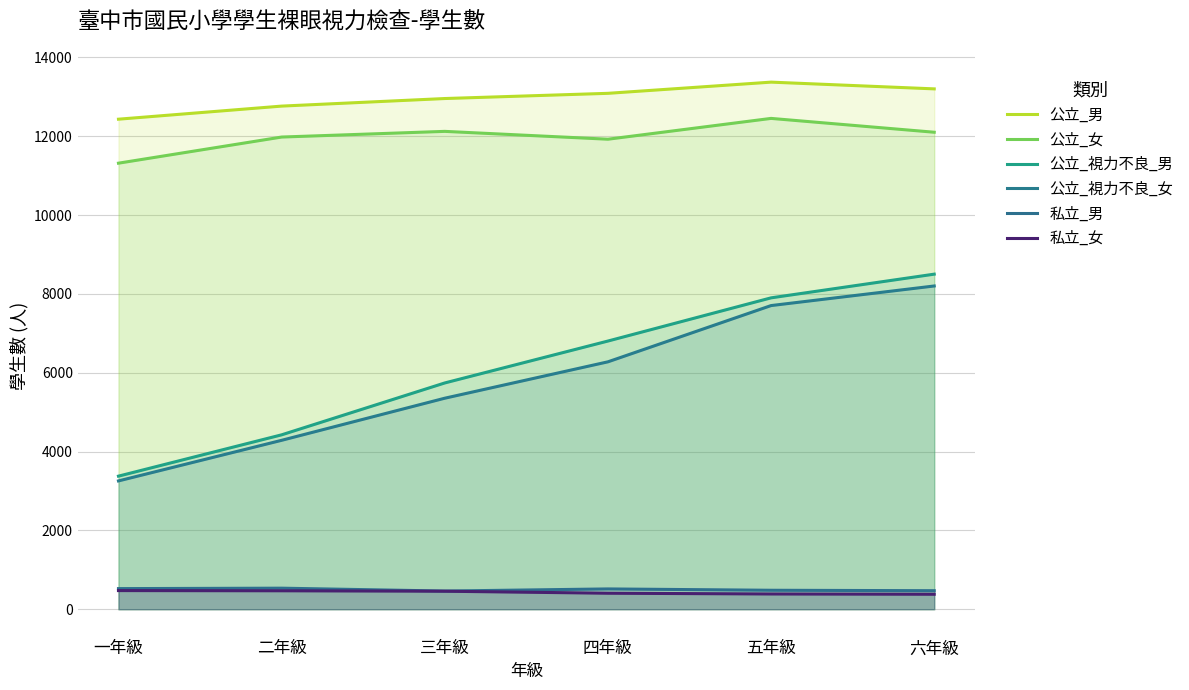

True or false: 公立_女 and 私立_男 cross at least once.

False